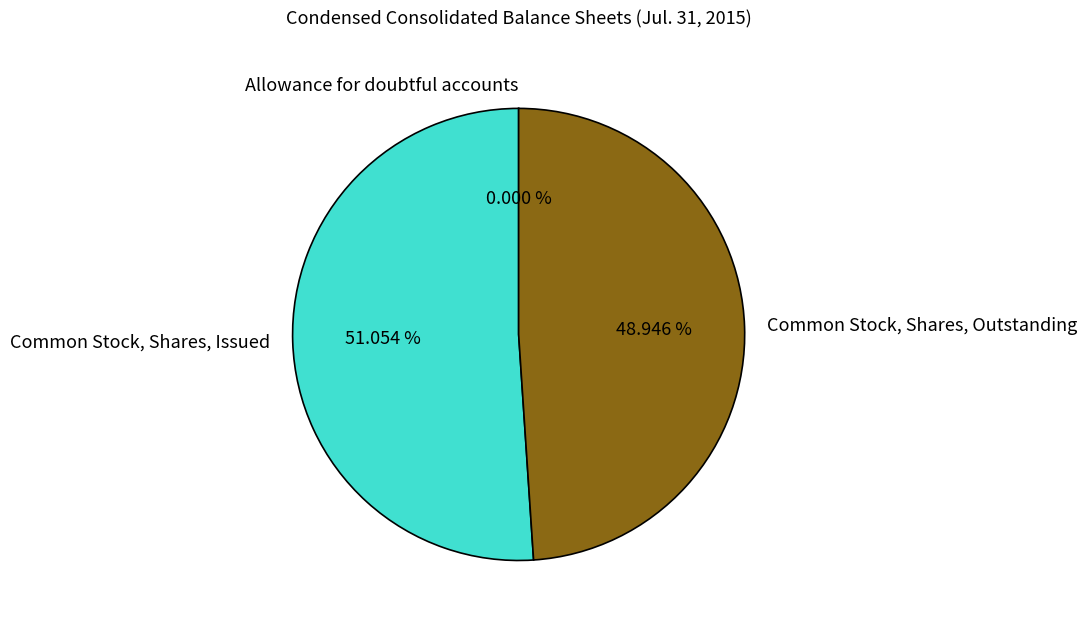

Is it true that Common Stock, Shares, Outstanding is 56% of the pie?

False